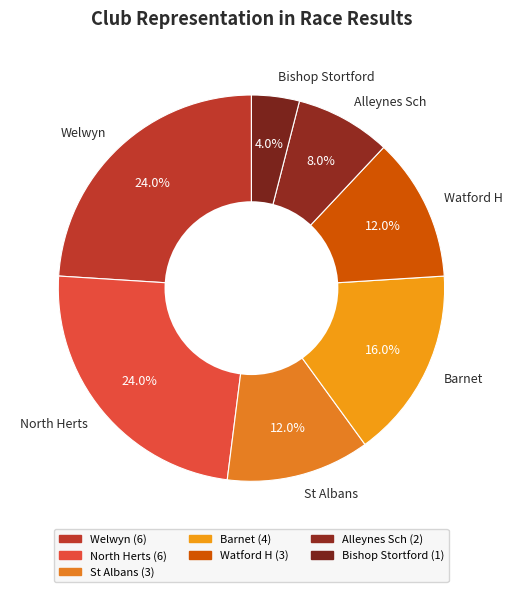

What percentage is the St Albans slice, to the nearest percent?

12%